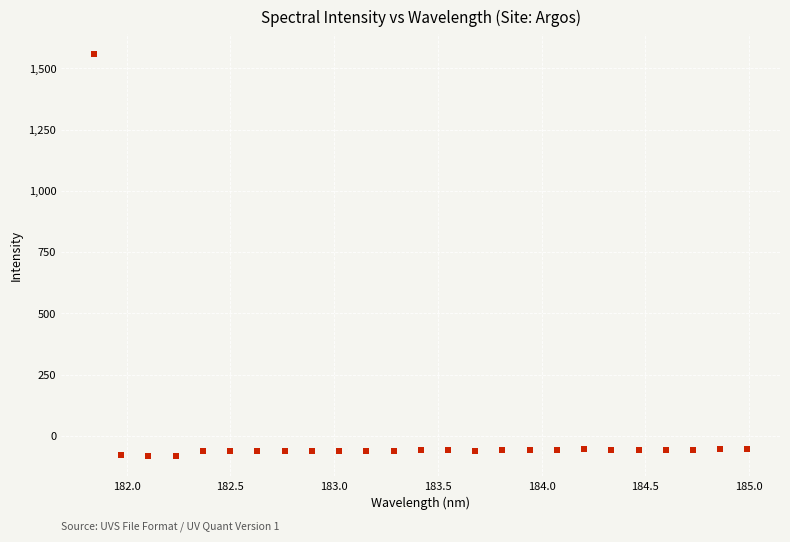

What is the range of X values (max minus min)?

3.1